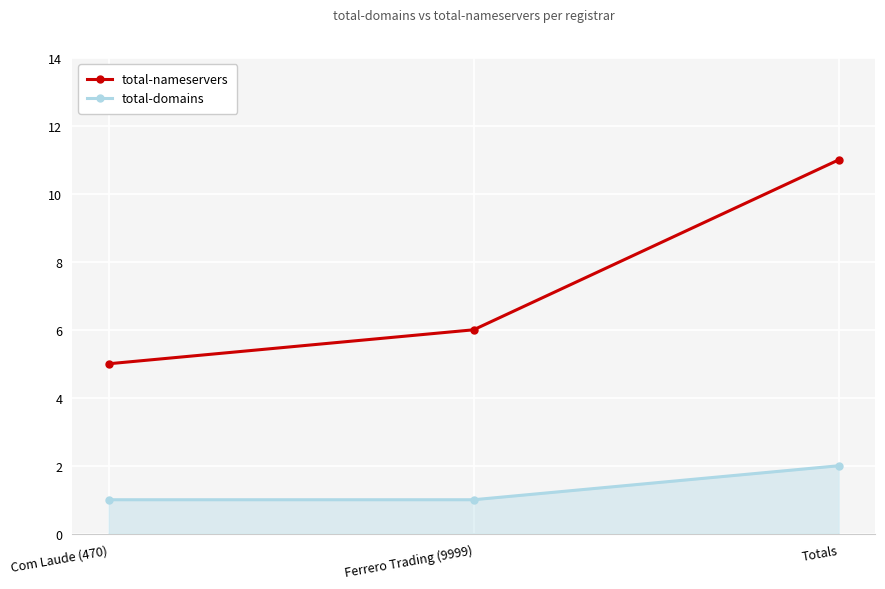

What is the label of the 2nd point from the left?

Ferrero Trading (9999)